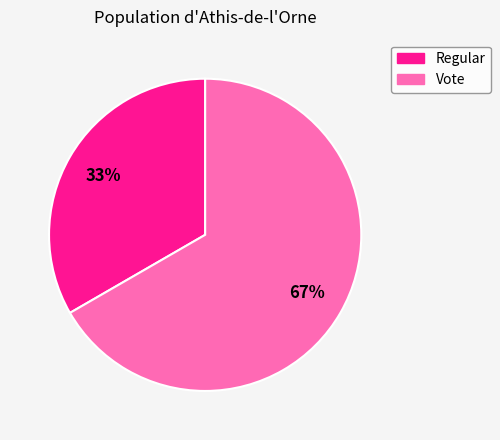

Approximately how many times larger is the value at Vote compared to Regular?

2.0